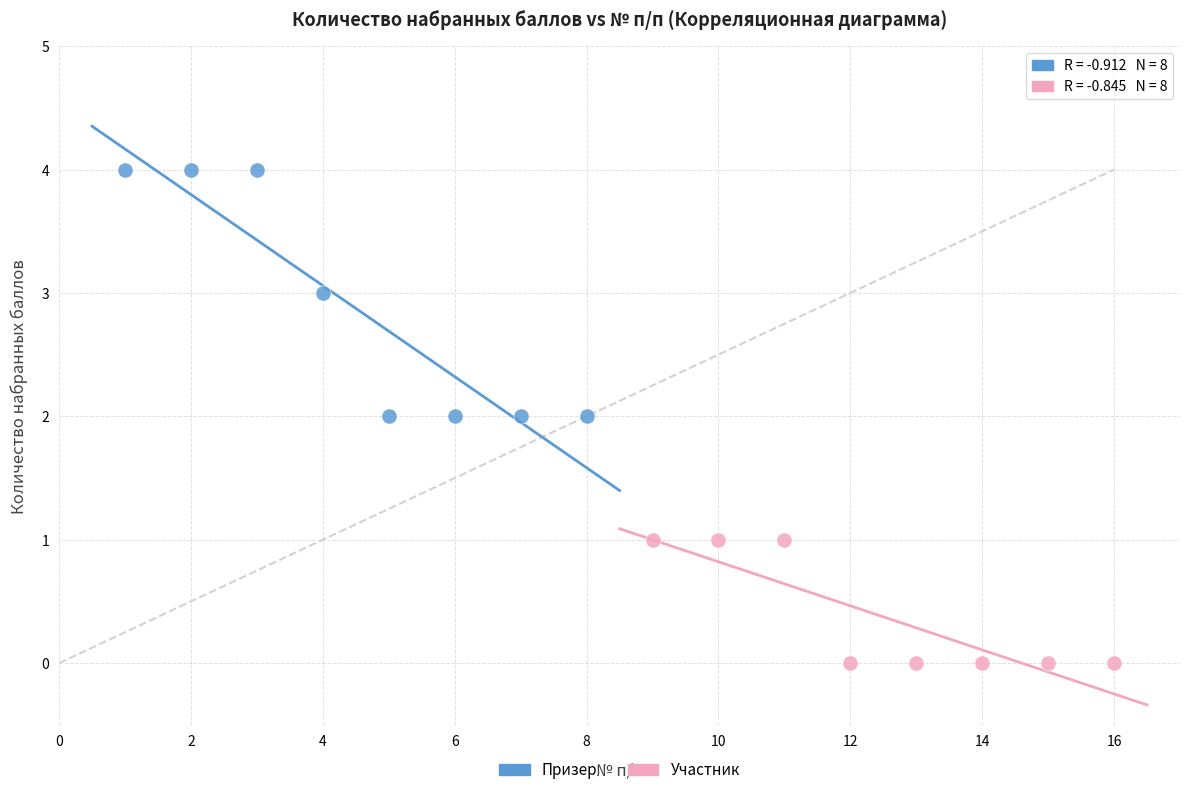

Which series reaches the maximum Y coordinate?

Призер